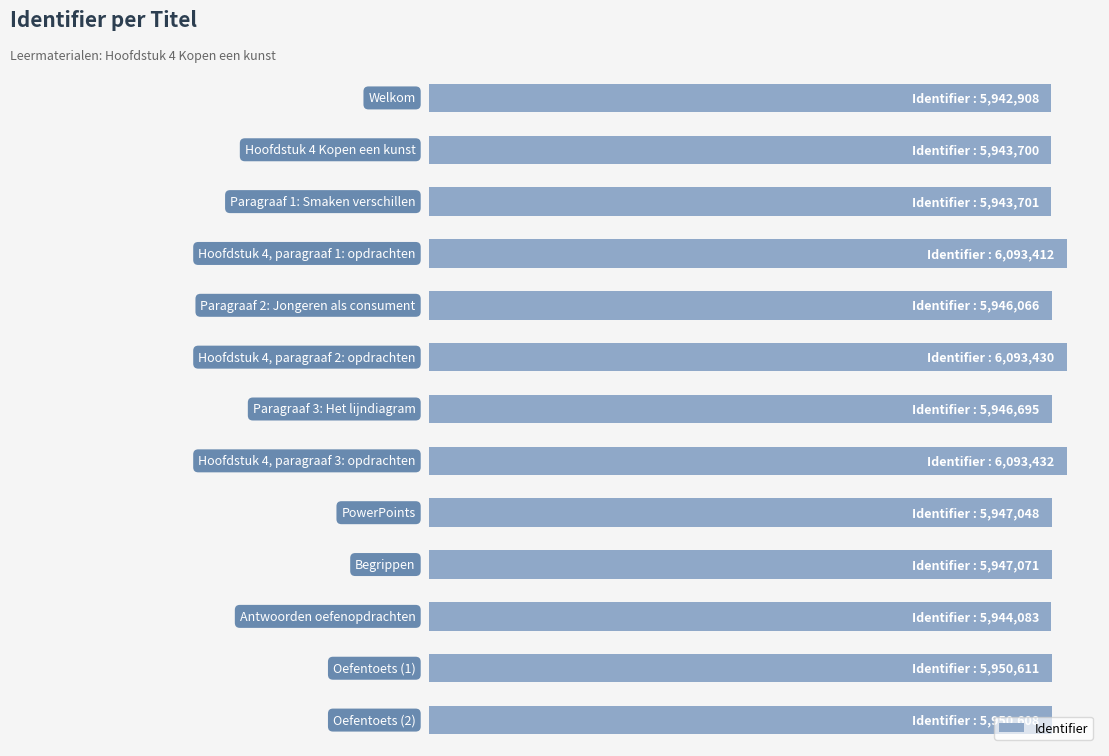

Where is the data nearest to the value 6018170?

11